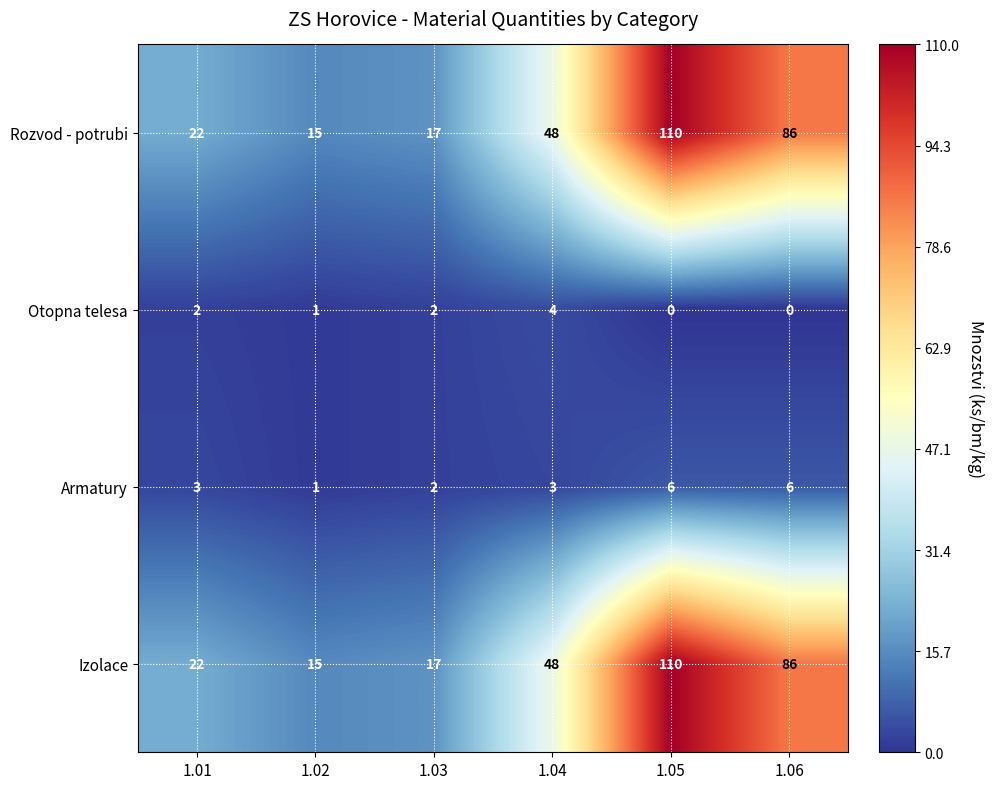

Which label corresponds to the largest value in the chart?

1.05